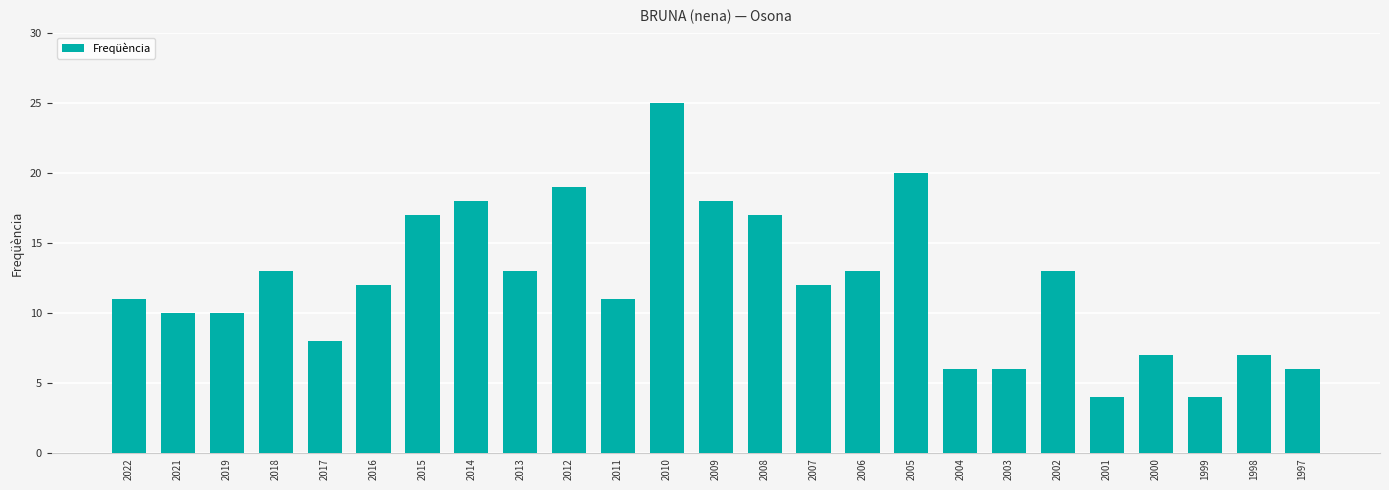

The value at 2001 is 4. True or false?

True